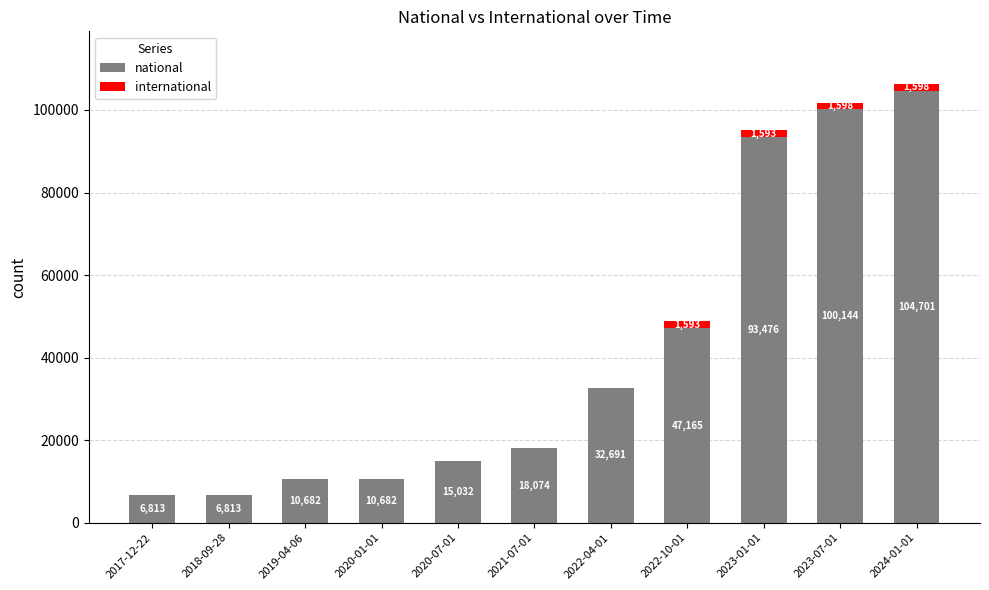

What is the sum of all national values?

446273